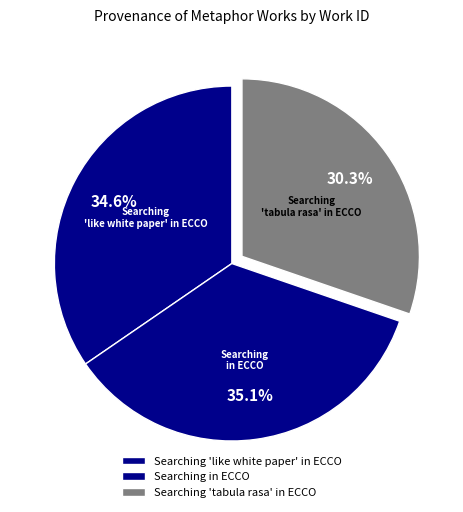

How many slices are in this pie chart?

3